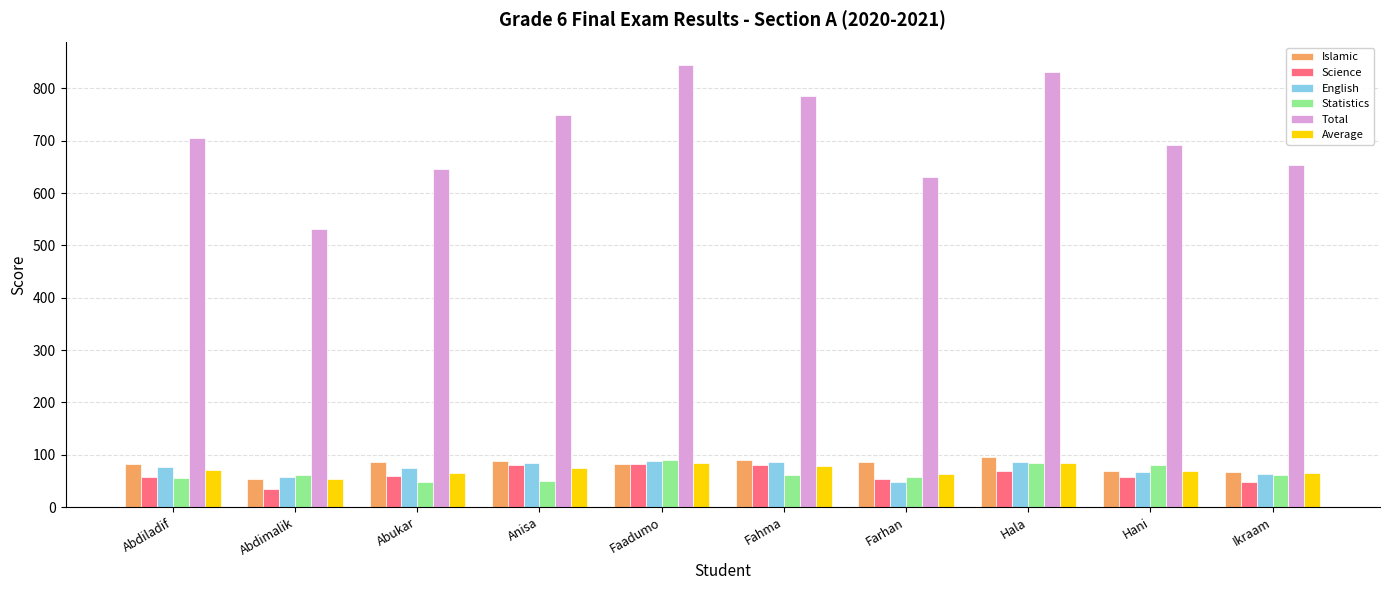

What is the minimum value for Science?

34.8